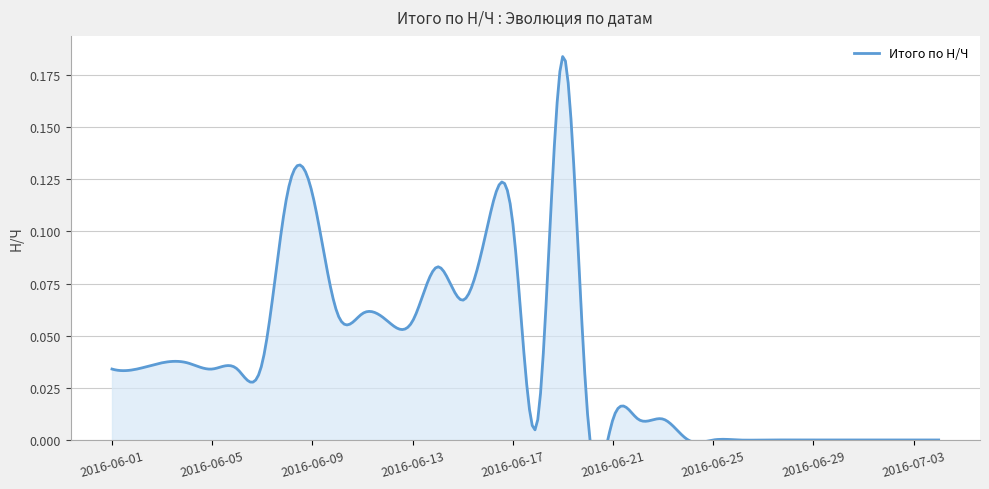

Which label corresponds to the largest value in the chart?

2016-06-19